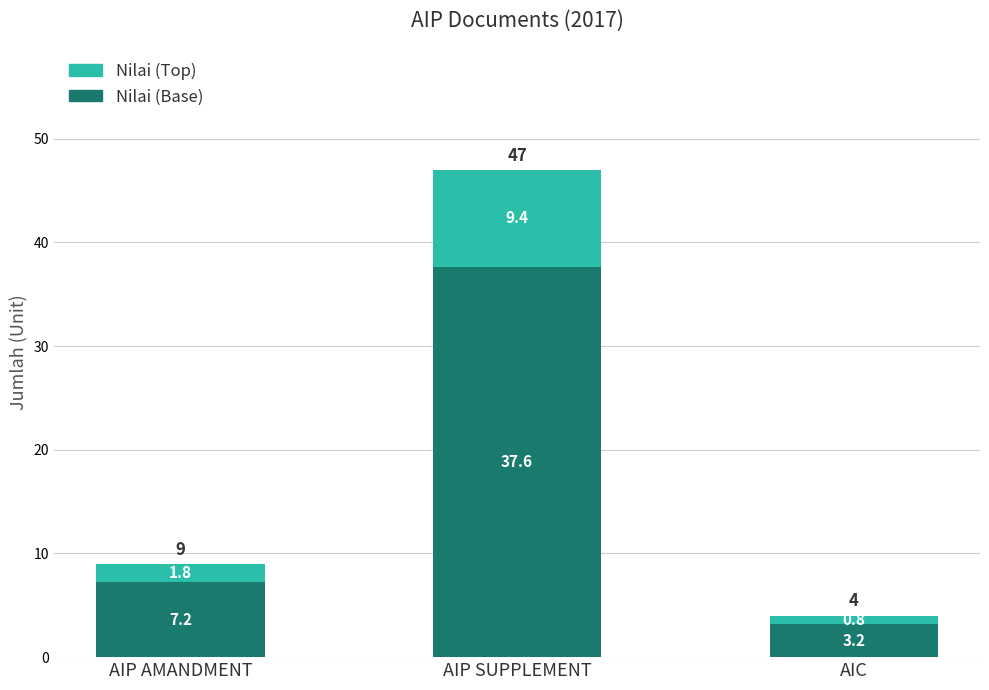

Where is Nilai (Base) nearest to the value 20?

AIP AMANDMENT